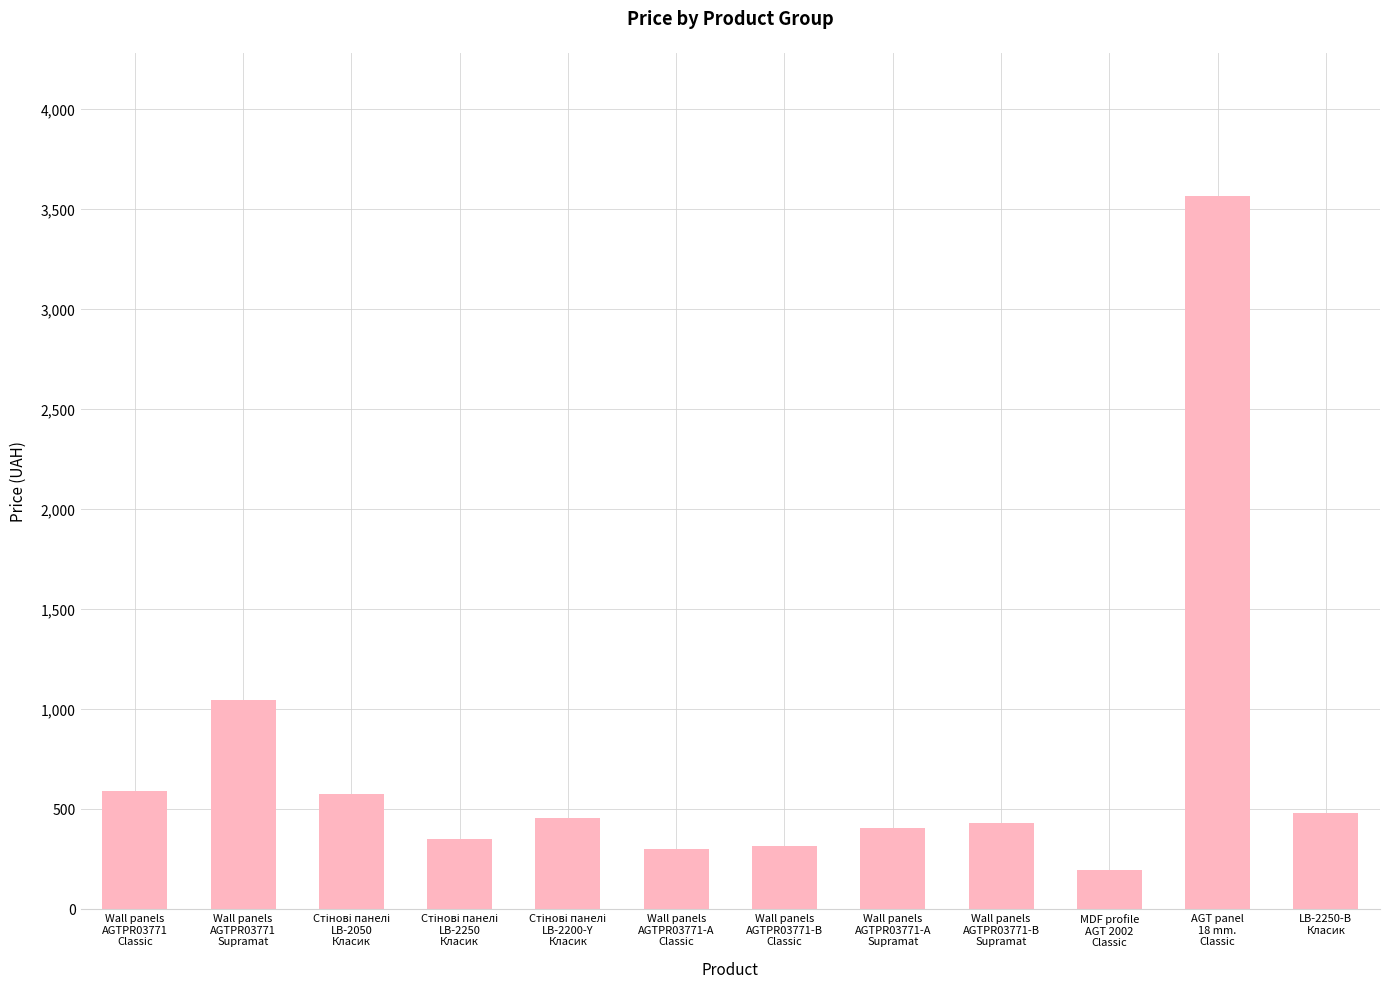

What is the value of the 8th bar from the left?

407.8